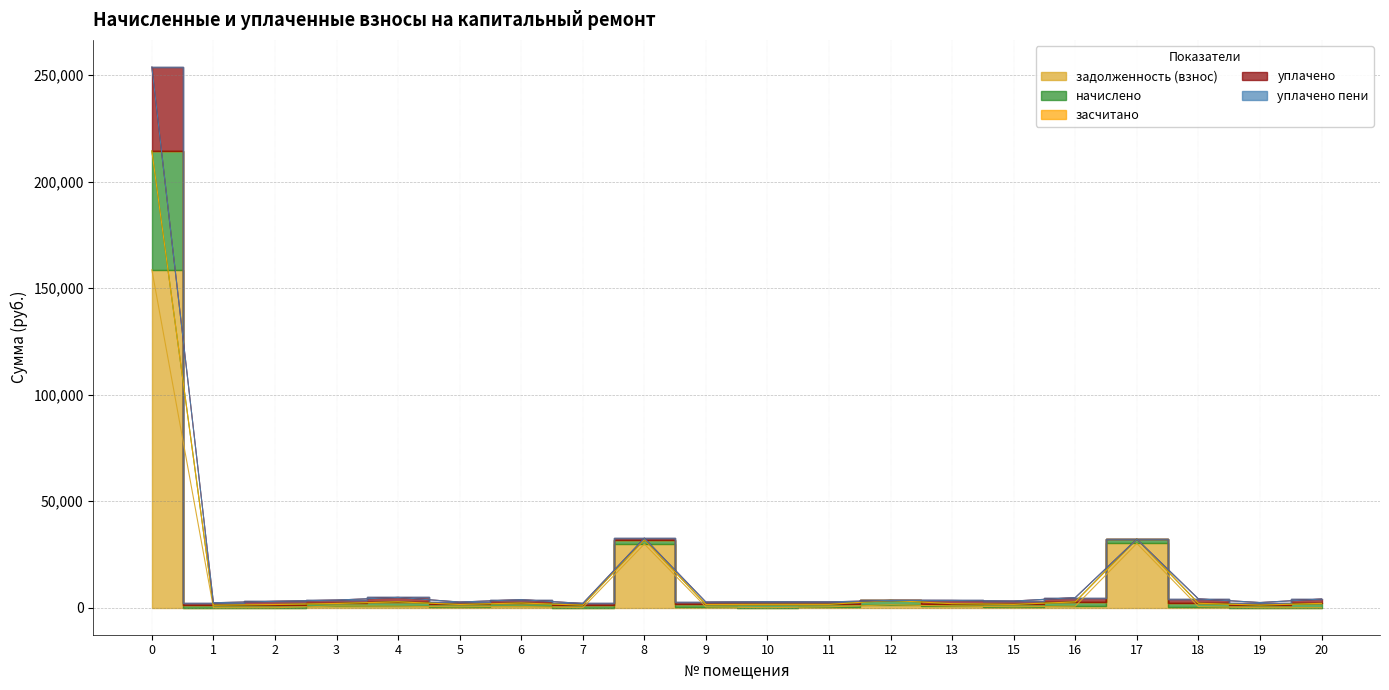

True or false: начислено and уплачено пени cross at least once.

False